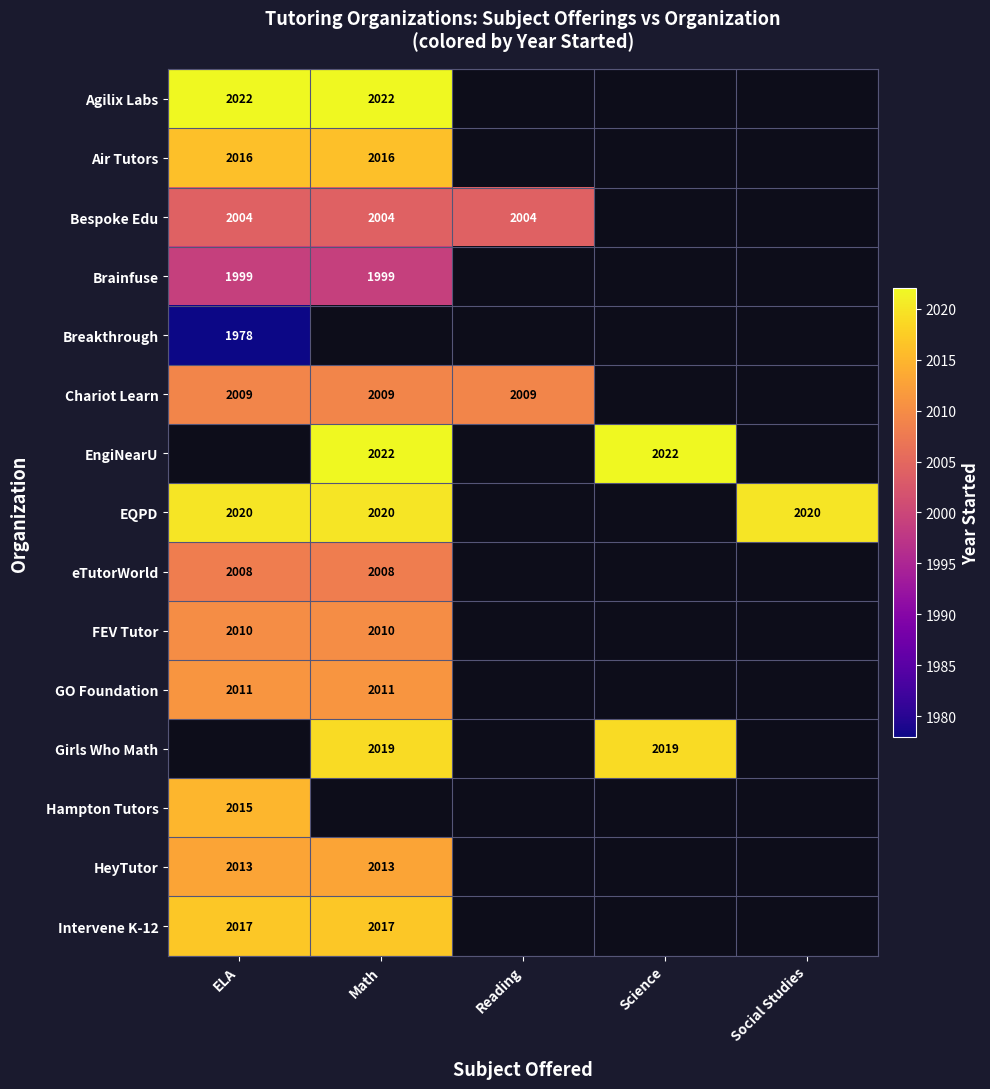

The value of EngiNearU at Science is 1398.8. True or false?

False